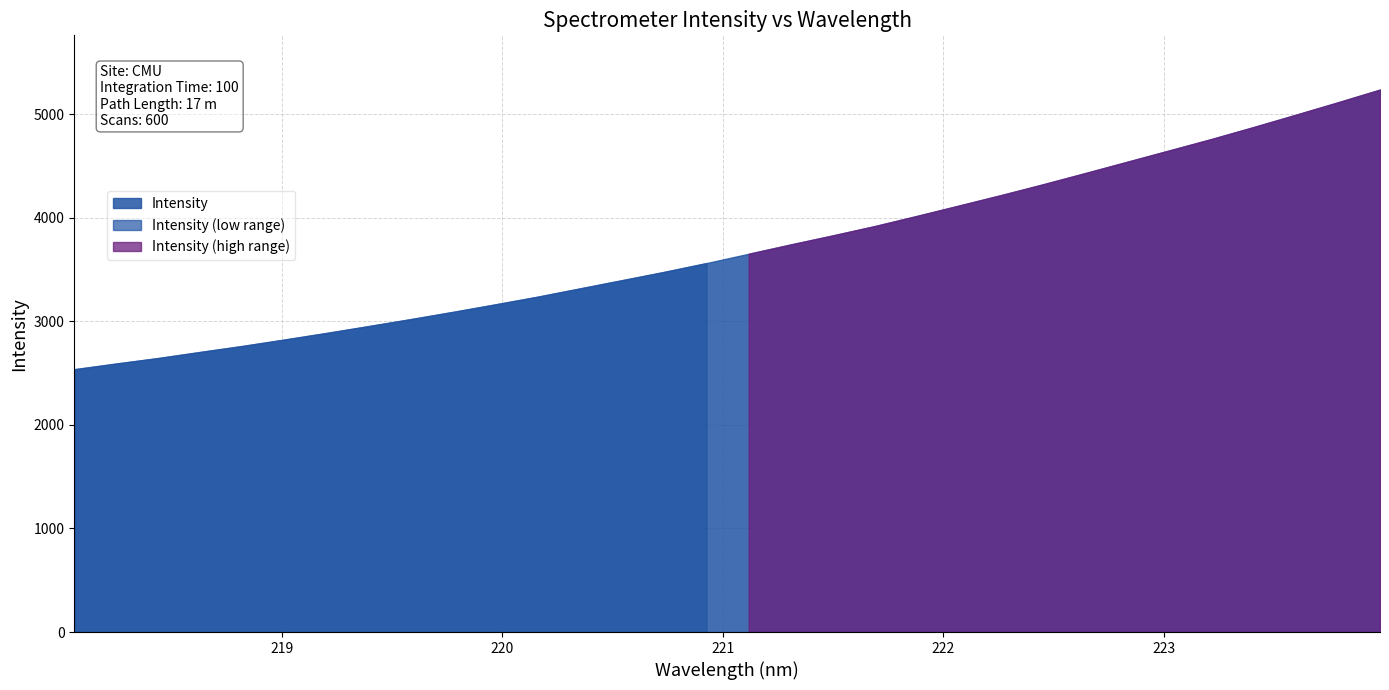

Reading left to right, transcribe all the data shown in this chart.

218.0596=2537.2	218.2508=2592.3	218.442=2645.8	218.6332=2704.8	218.8244=2762.6	219.0156=2824.8	219.2067=2888.4	219.3979=2954.9	219.589=3022.2	219.7801=3092.0	219.9712=3164.2	220.1623=3238.1	220.3533=3317.8	220.5444=3397.2	220.7354=3477.3	220.9264=3561.9	221.1174=3651.7	221.3083=3741.8	221.4993=3829.3	221.6902=3919.6	221.8812=4017.7	222.0721=4117.8	222.263=4218.8	222.4538=4323.2	222.6447=4431.5	222.8355=4541.0	223.0264=4650.6	223.2172=4760.3	223.408=4875.8	223.5987=4994.1	223.7895=5114.1	223.9802=5236.9